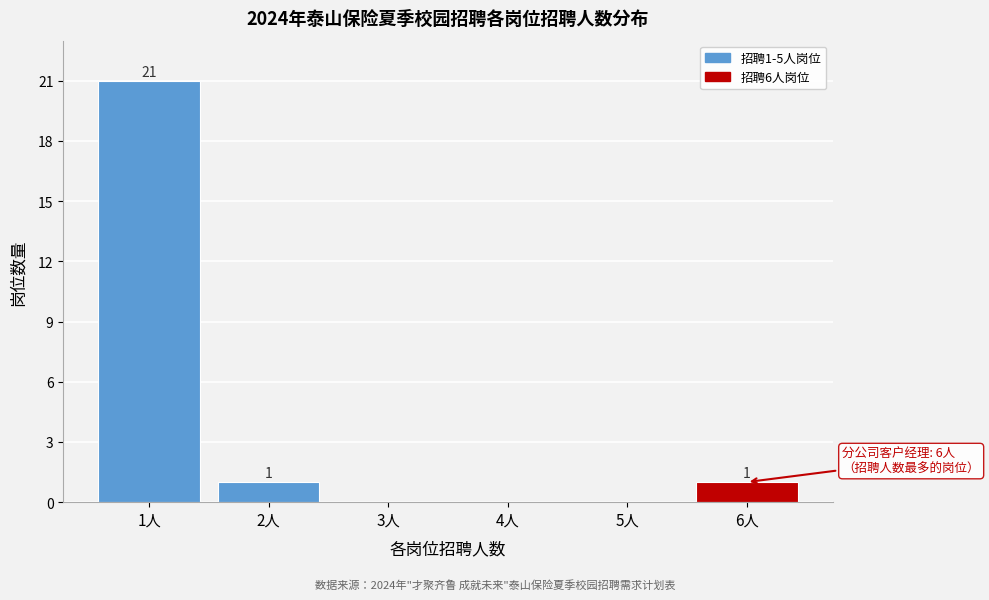

Reading left to right, list all the values displayed in this chart.

1人=21	2人=1	3人=0	4人=0	5人=0	6人=1